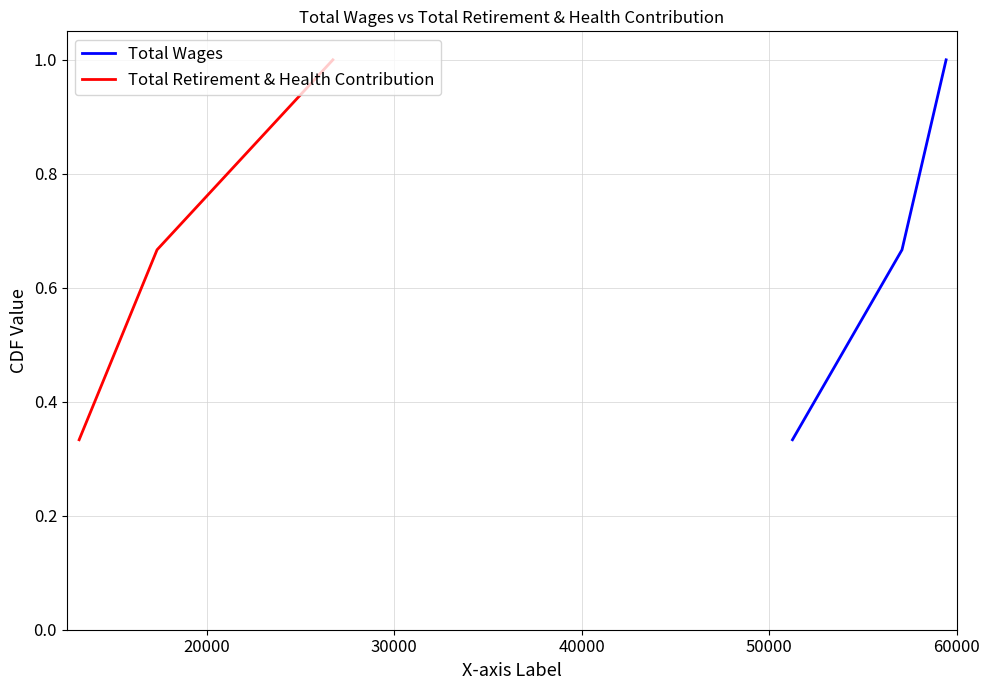

Reading left to right, extract all data points from this chart.

Total Wages: 0.3	0.7	1.0
Total Retirement & Health Contribution: 0.3	0.7	1.0